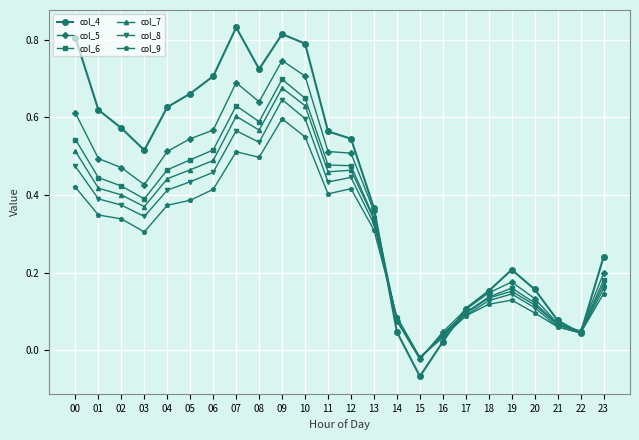

List the series in order of their peak value, lowest first.

col_9, col_8, col_7, col_6, col_5, col_4